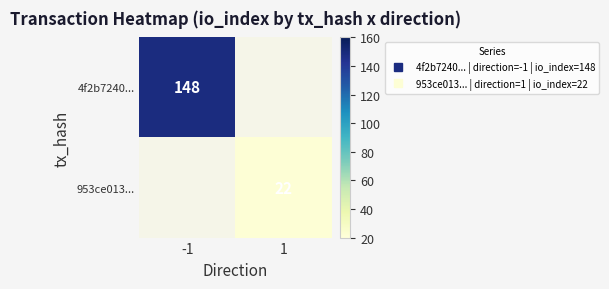

At which label does 4f2b7240... reach its peak?

-1